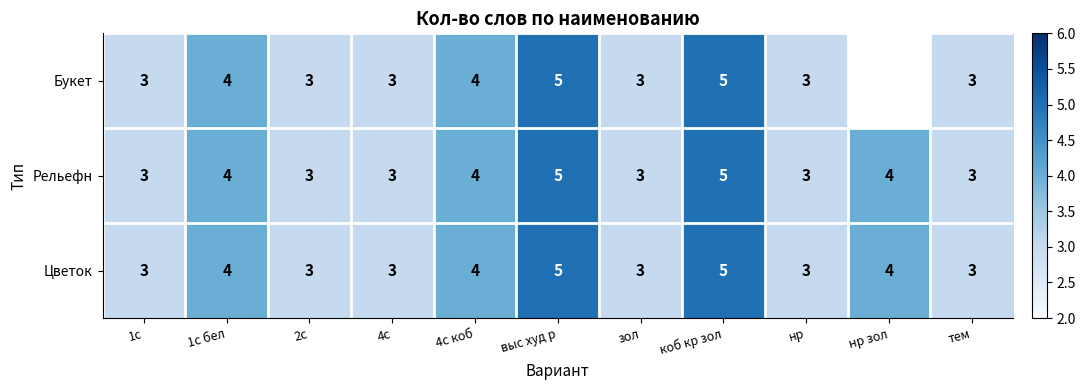

The Букет series shows 2 at 1с бел. True or false?

False